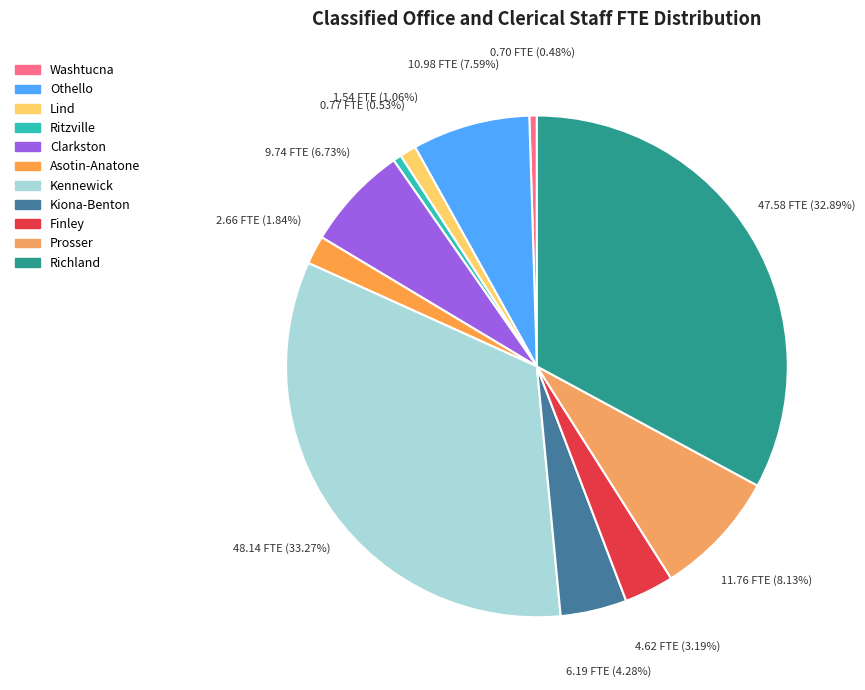

How many slices are in this pie chart?

11